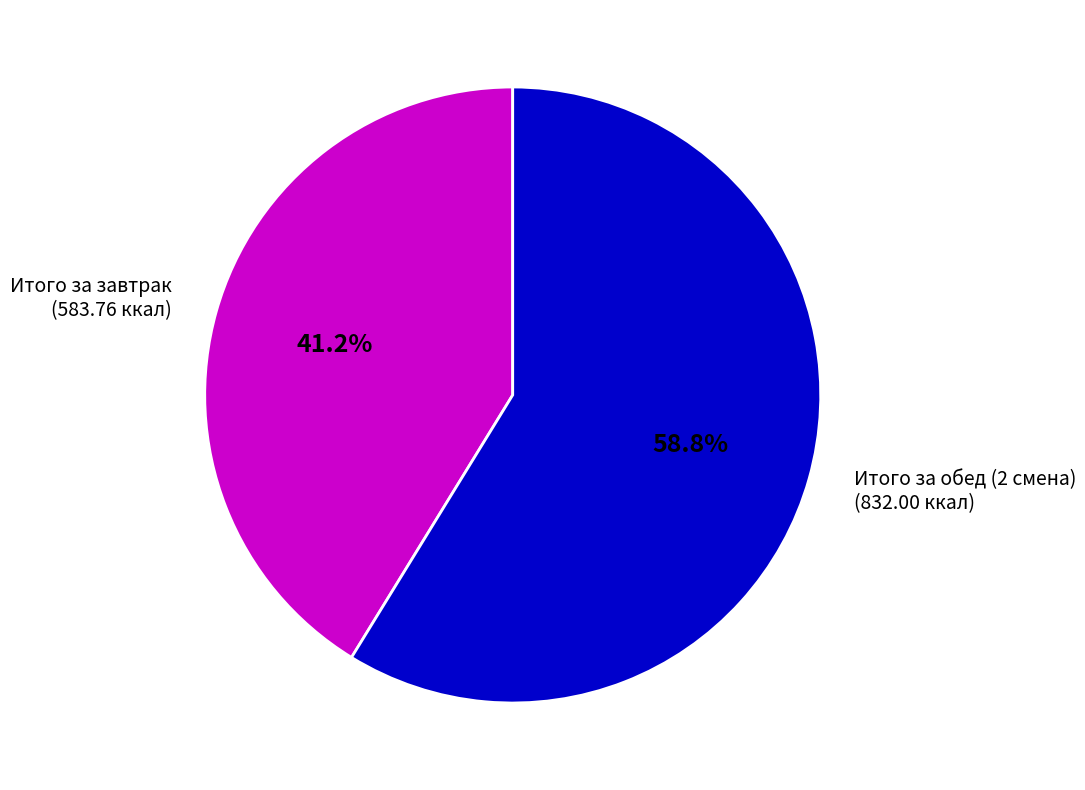

How many segments does this pie chart have?

2